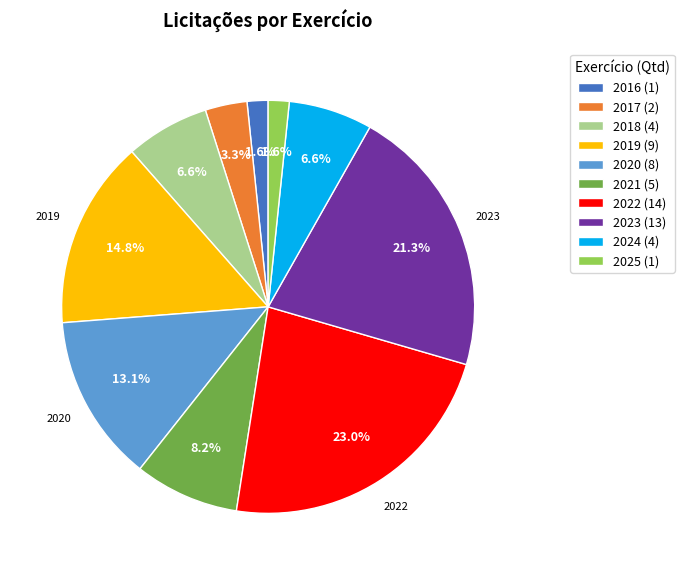

What is the total percentage of 2023 (13) and 2021 (5)?

29.5%